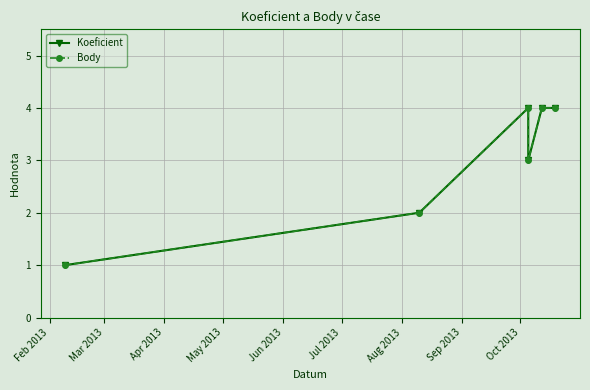

At Mar 2013, list the series in order from largest to smallest.

Koeficient, Body